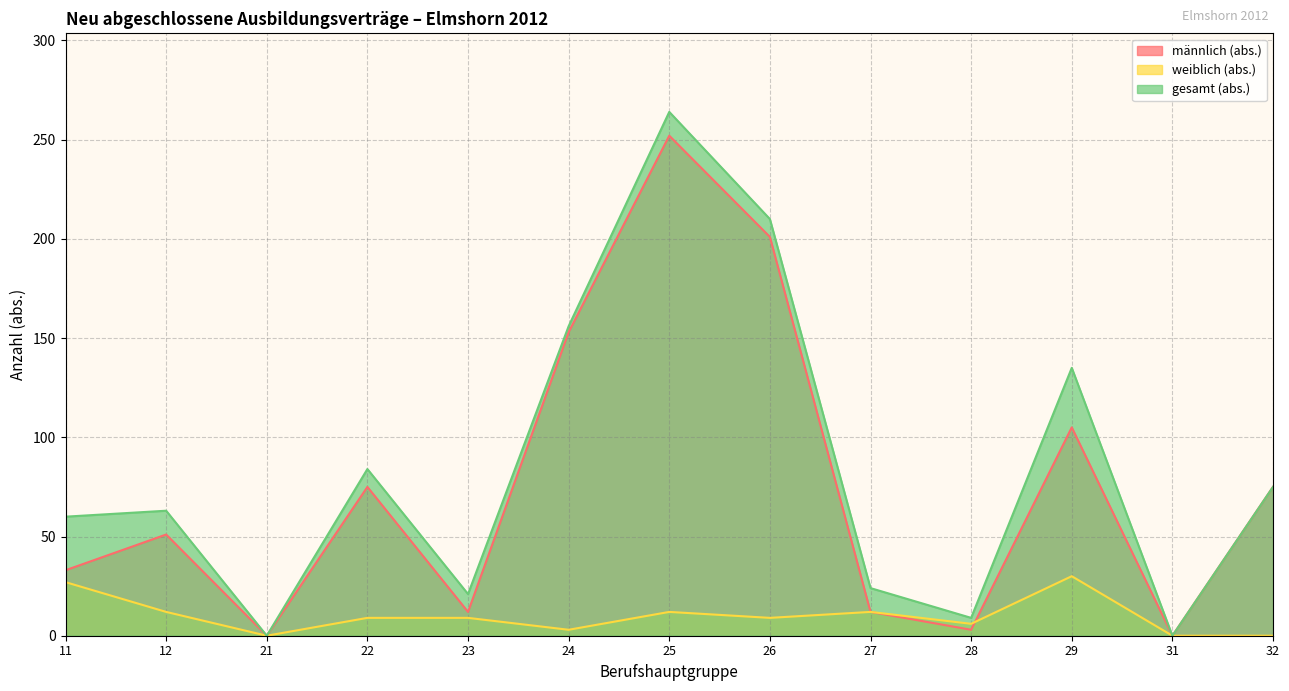

How many data points in männlich (abs.) are less than 51?

6